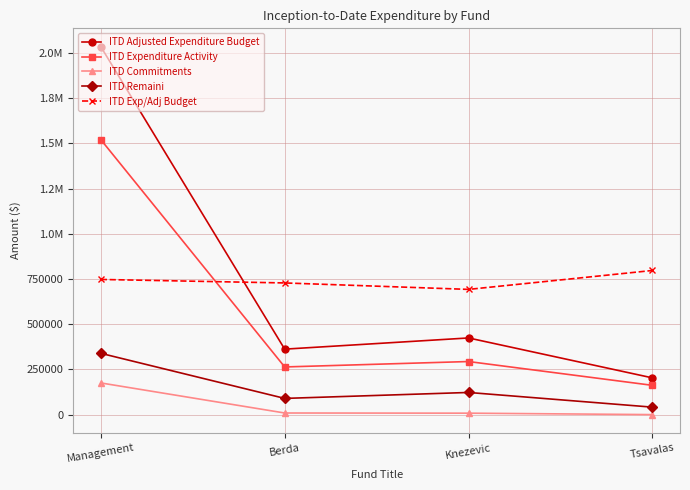

Does the chart have visible grid lines?

Yes